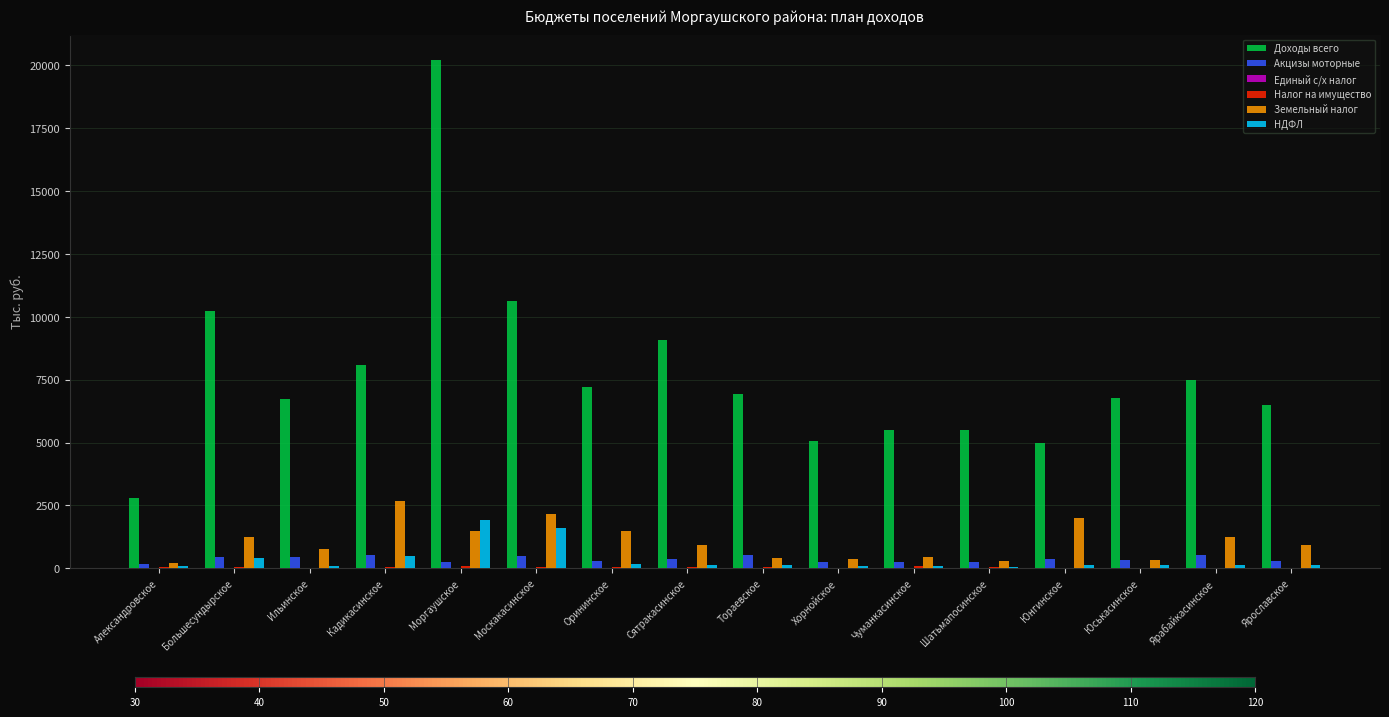

Is the value of Земельный налог at Большесундырское greater than the value of Акцизы моторные at Кадикасинское?

Yes